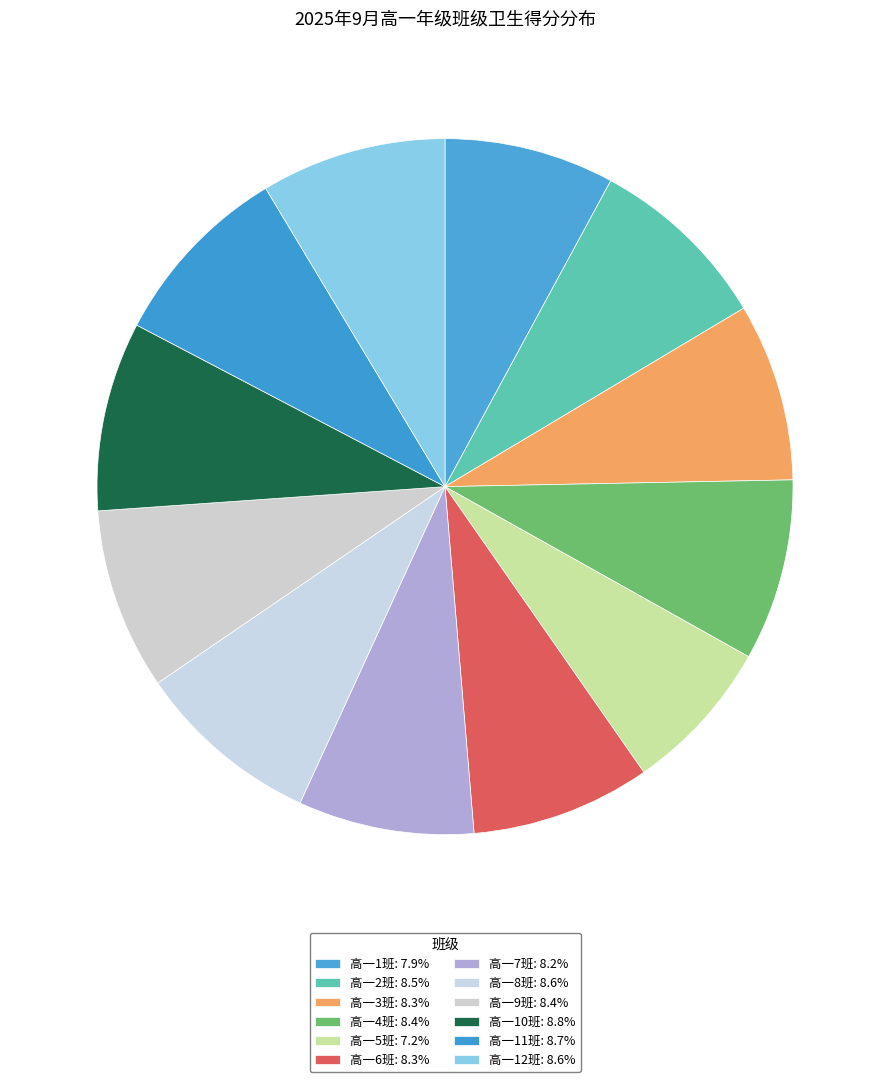

To the nearest percent, what is the average slice percentage?

8%